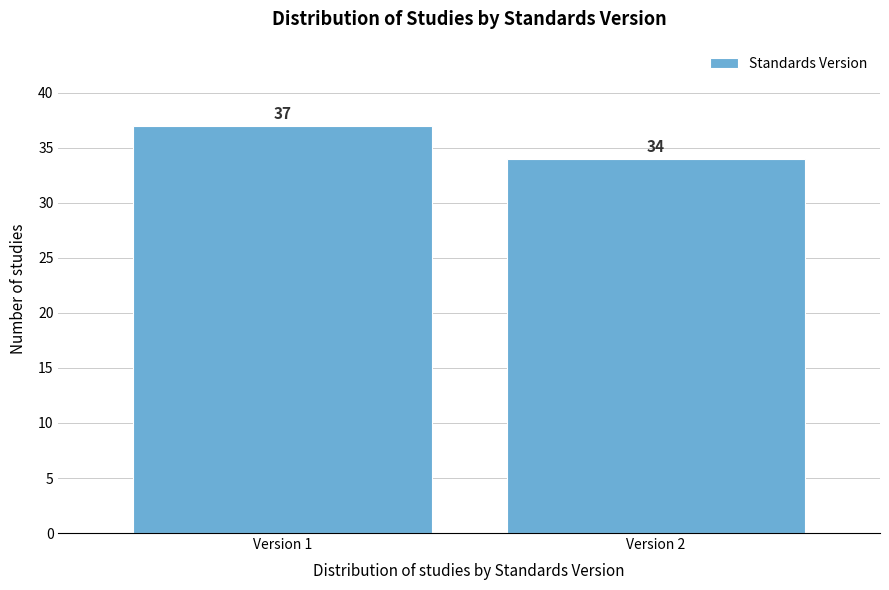

Reading left to right, list all the values displayed in this chart.

Version 1=37	Version 2=34